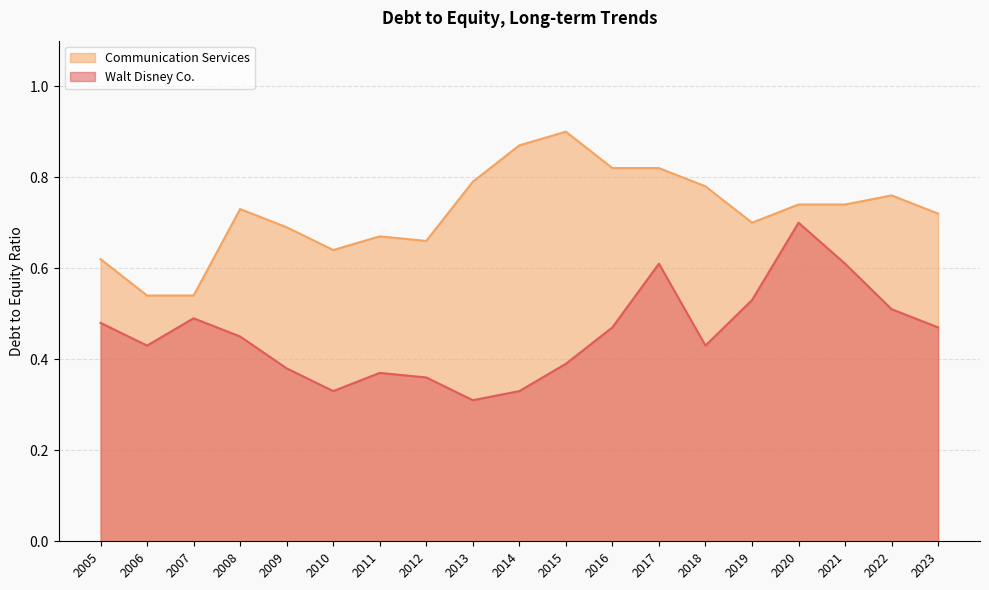

What is the difference between the second highest and second lowest values in the Walt Disney Co. series?

0.3